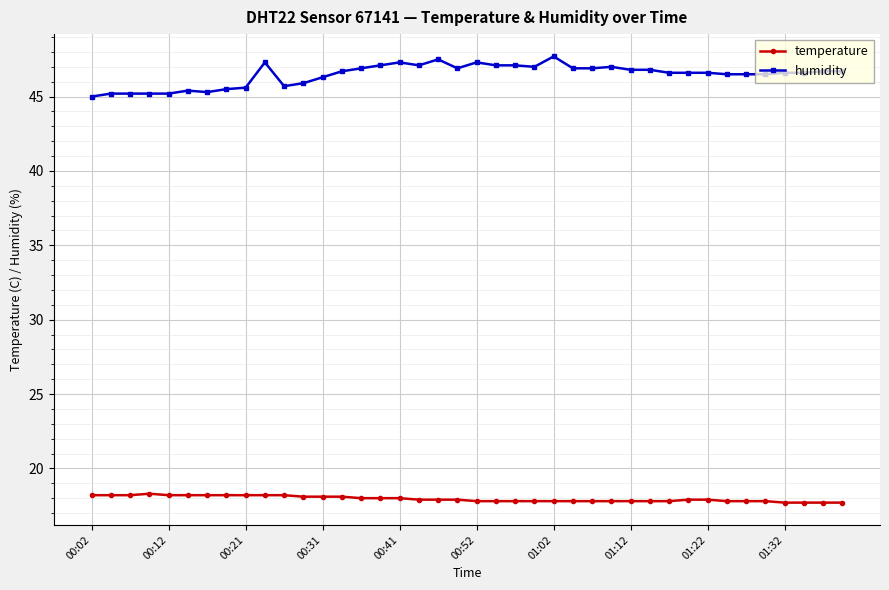

True or false: temperature and humidity cross at least once.

False